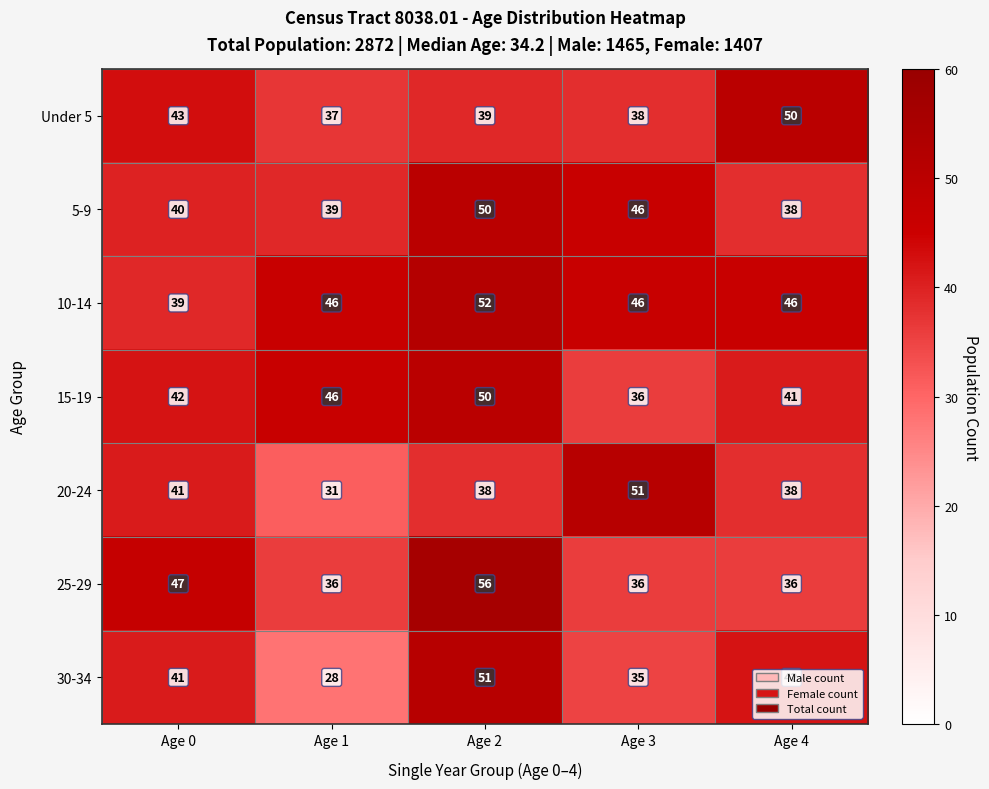

Count the number of categories in the chart.

5